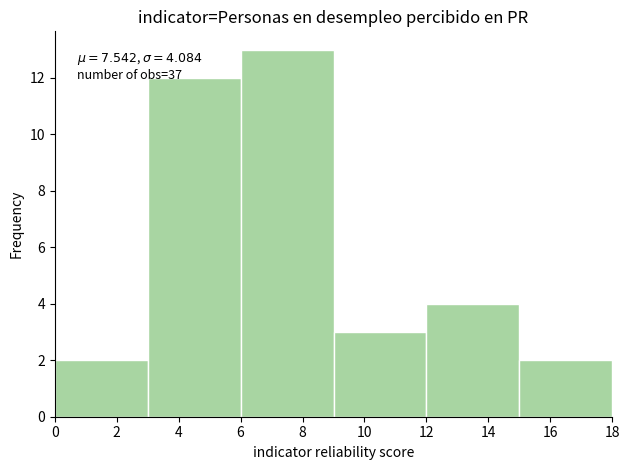

Over which range of the x-axis is the bar tallest?

6 to 9